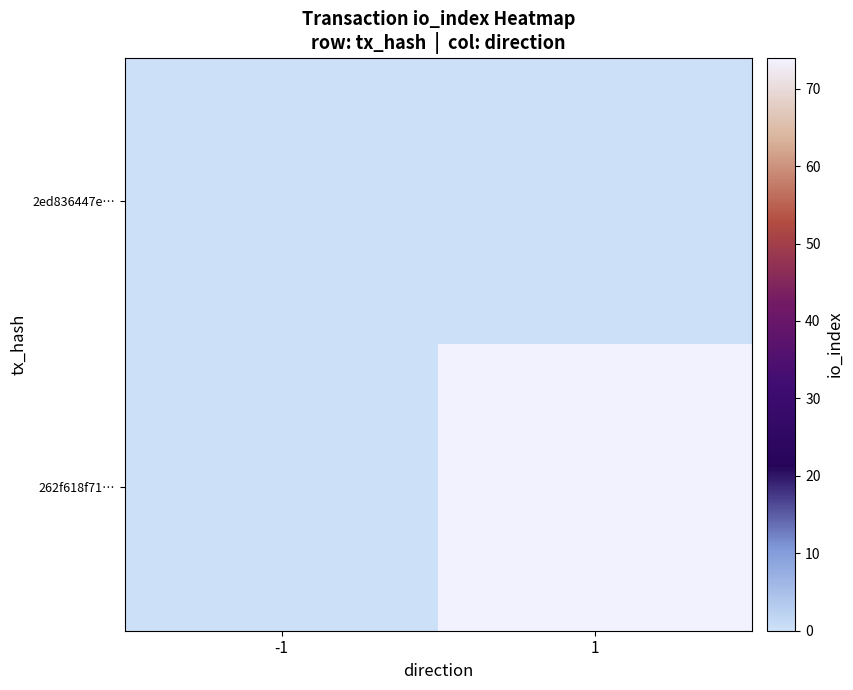

Between -1 and 1, which series saw the biggest shift?

262f618f71…